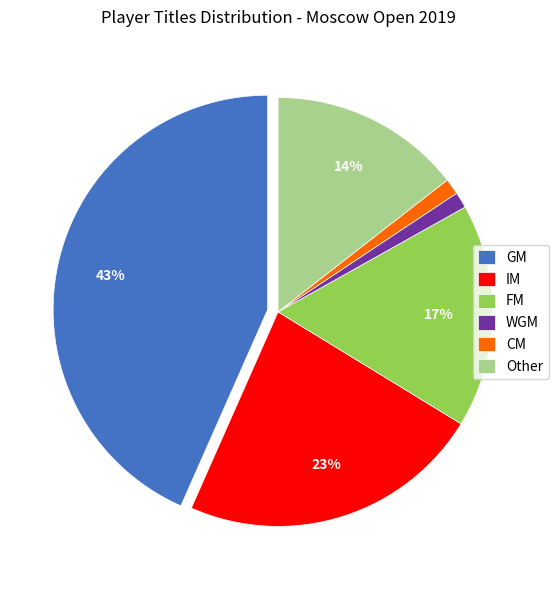

Approximately how many times larger is the value at CM compared to FM?

0.1